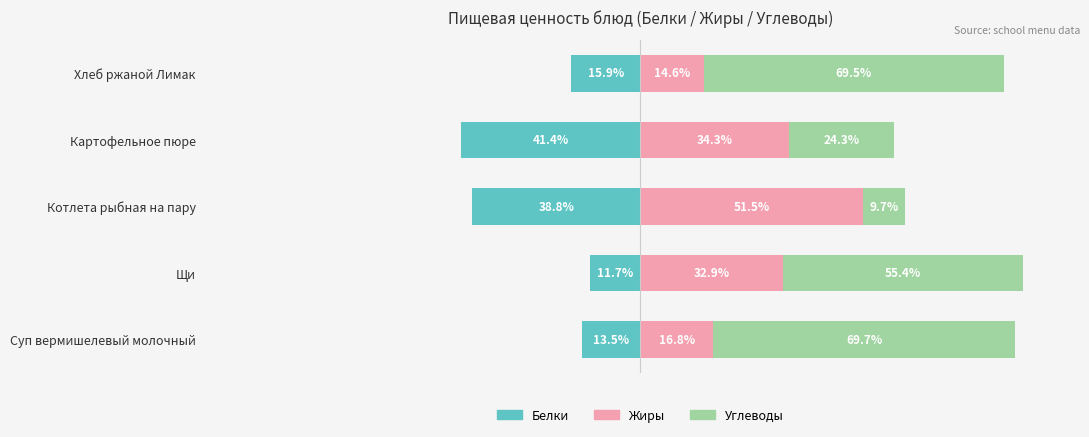

How many data points does each series have?

5